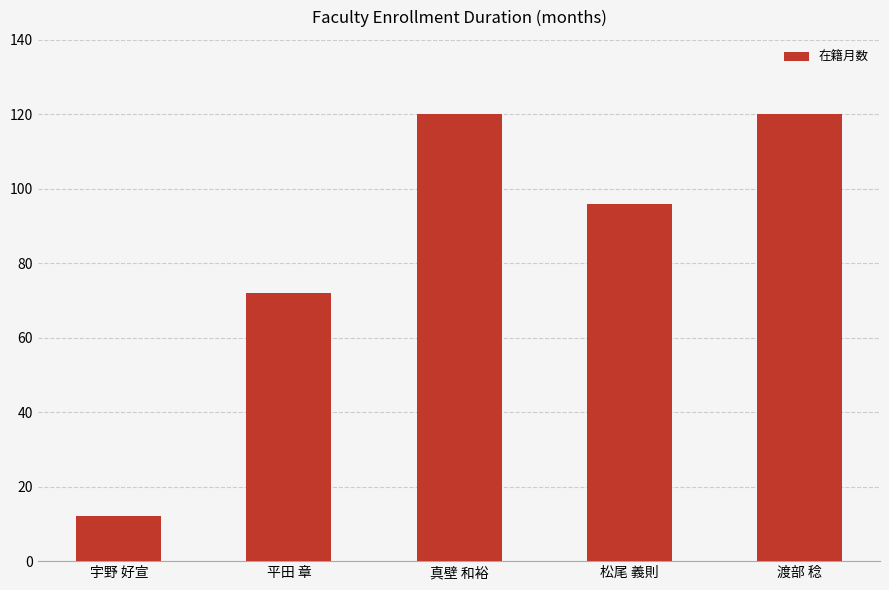

Reading left to right, list all the values displayed in this chart.

宇野 好宣=12	平田 章=72	真壁 和裕=120	松尾 義則=96	渡部 稔=120